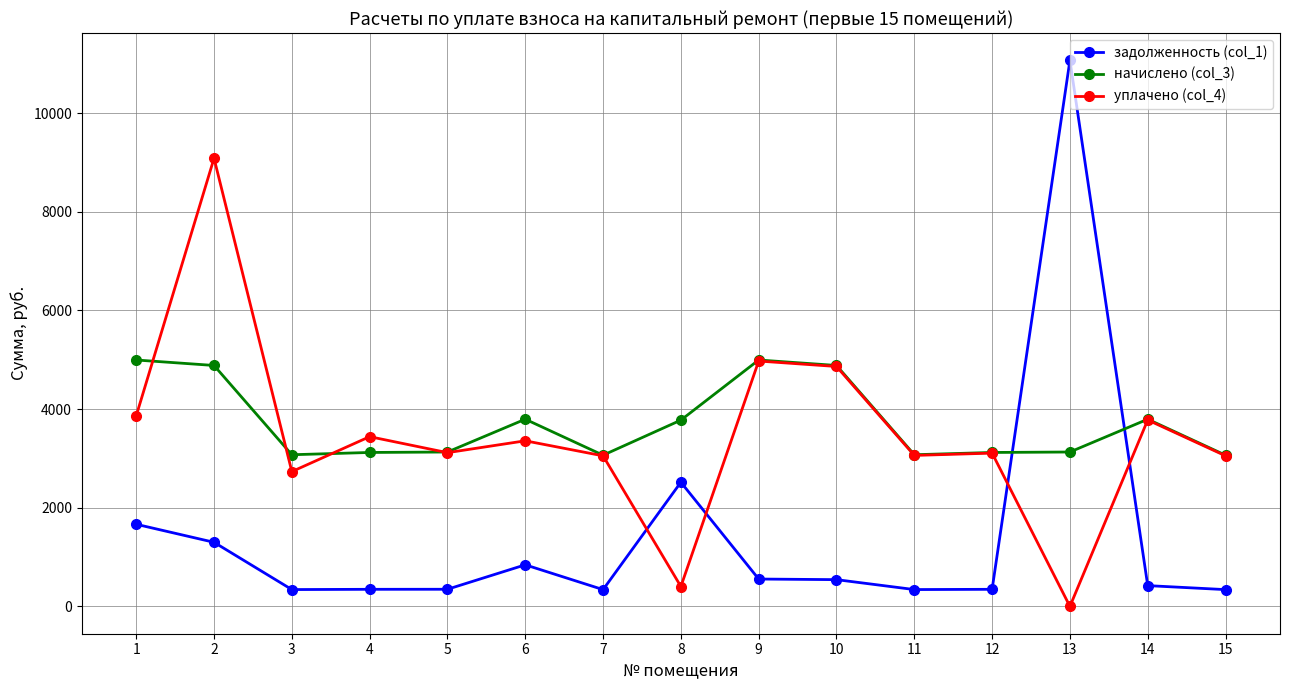

Which series changed the most between 9 and 11?

начислено (col_3)